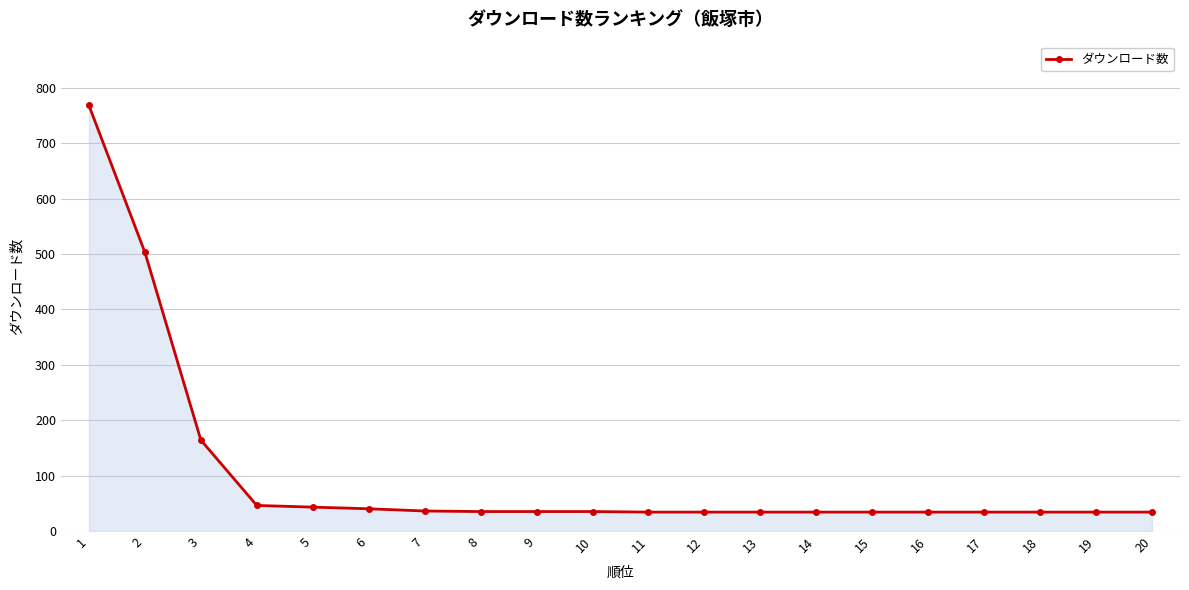

How many categories are shown in the chart?

20